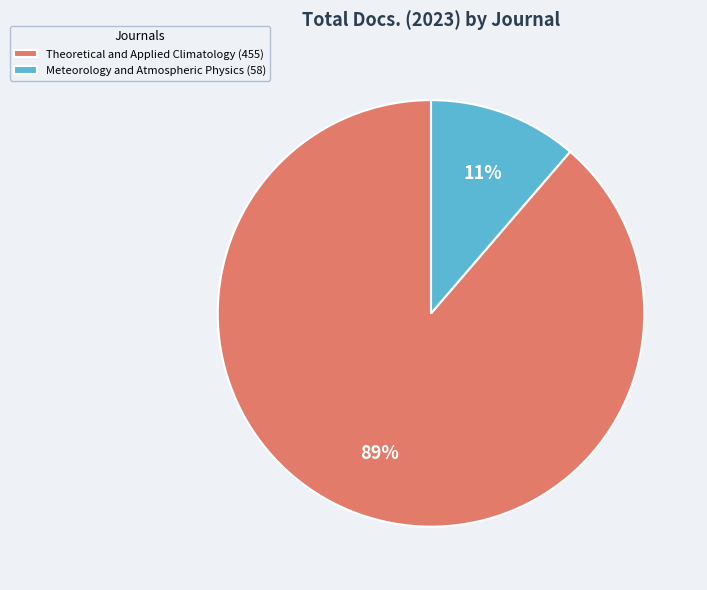

Which category has the biggest portion of the pie?

Theoretical and Applied Climatology